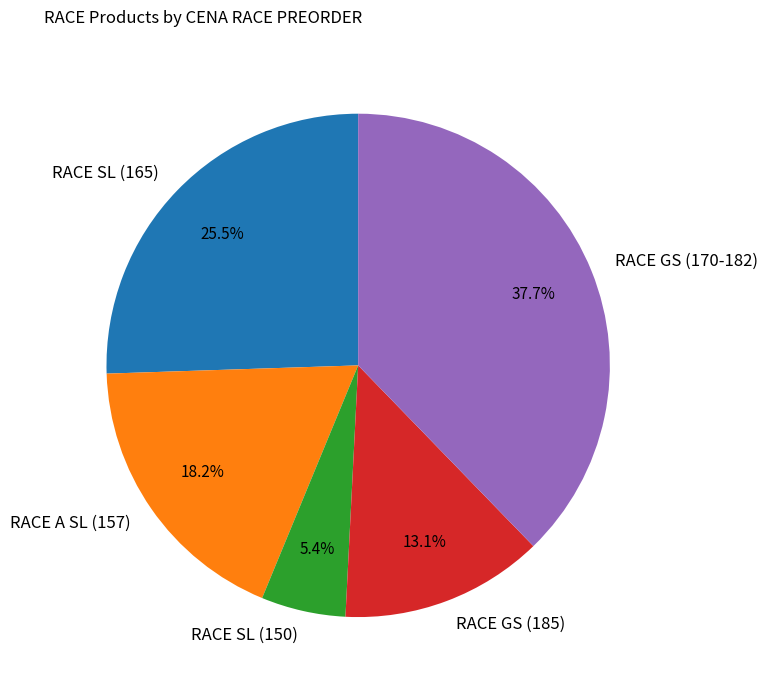

What is the smallest slice in the pie chart?

RACE SL (150)